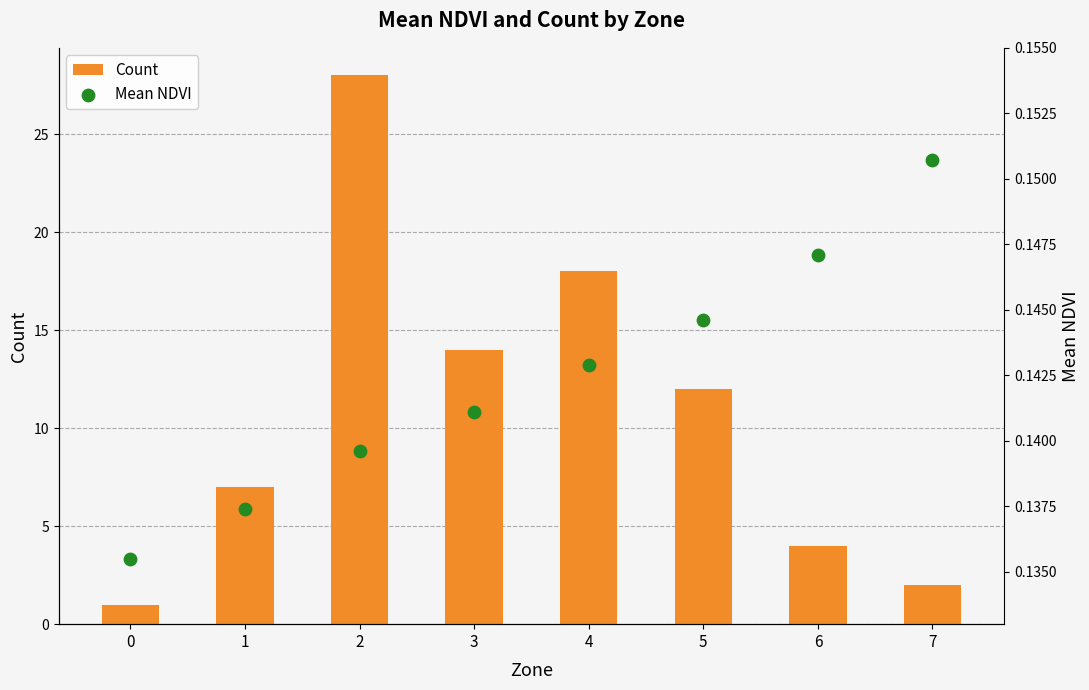

What is the total value across all series at 5?

12.1